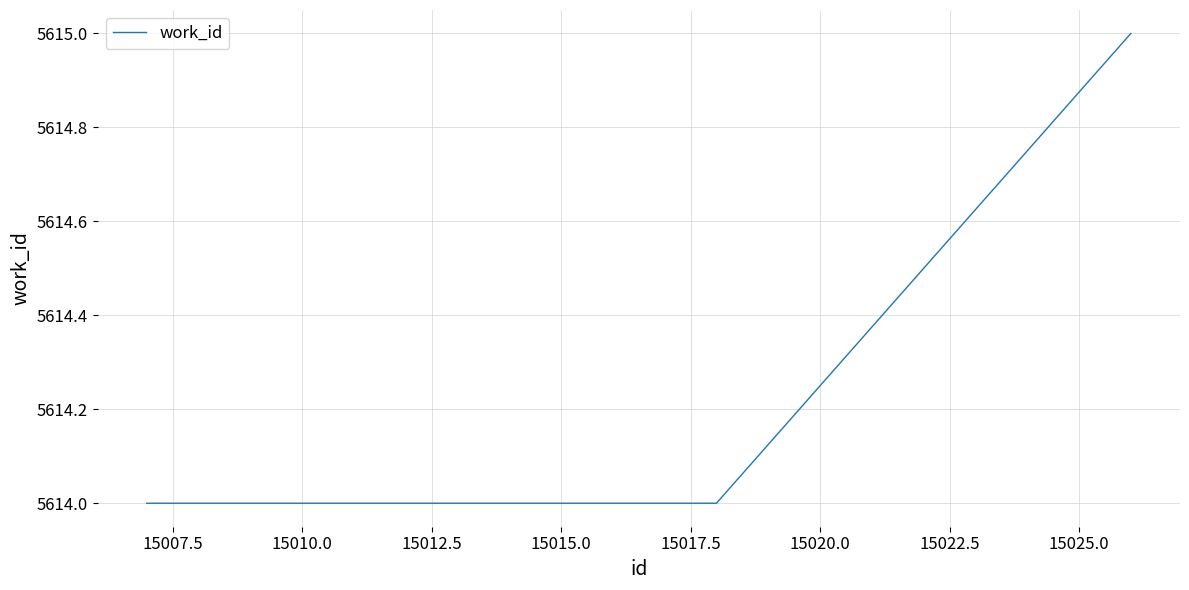

What is the minimum value shown in the chart?

5614